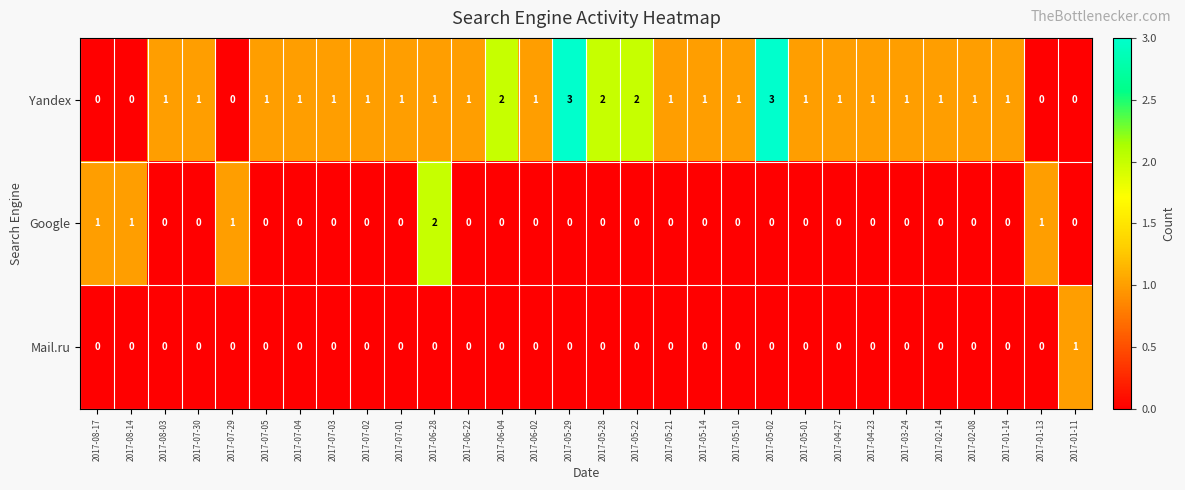

What is the highest value of the Yandex series?

3